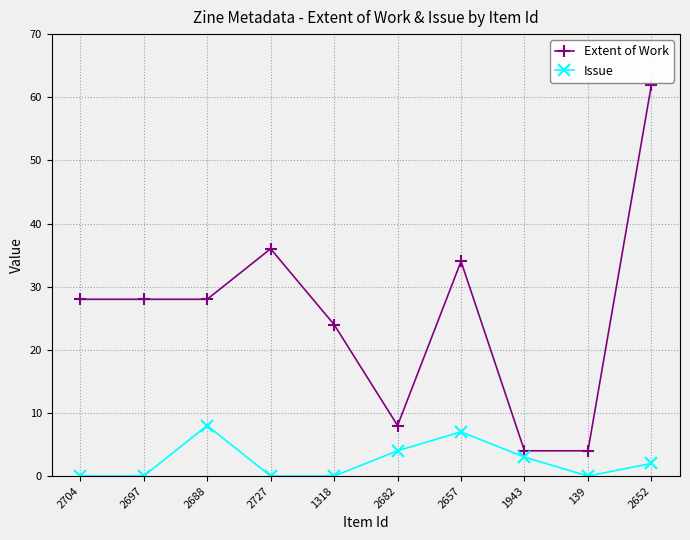

List the series in order of their peak value, highest first.

Extent of Work, Issue